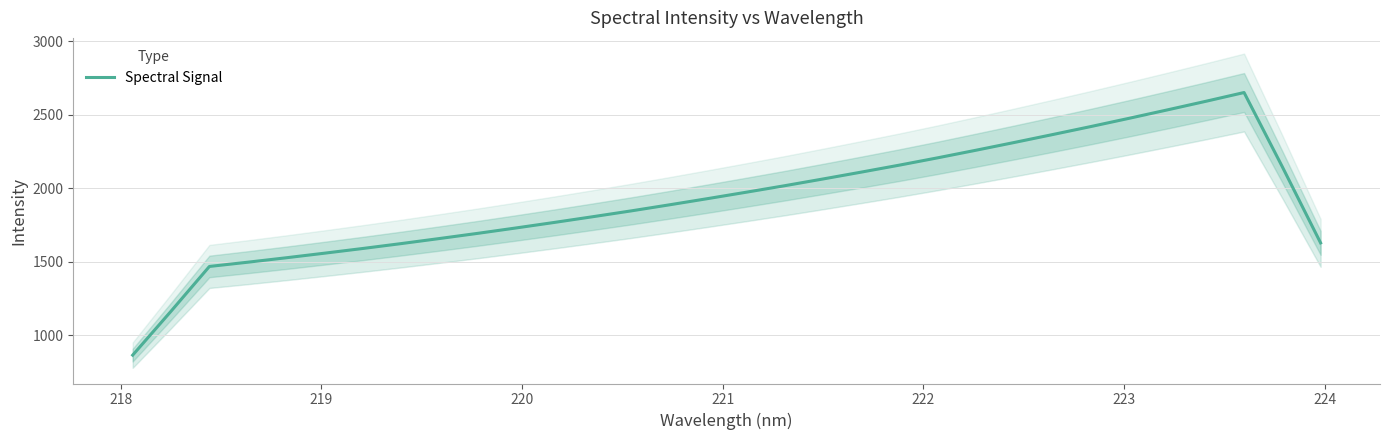

What is the smallest value displayed?

863.1